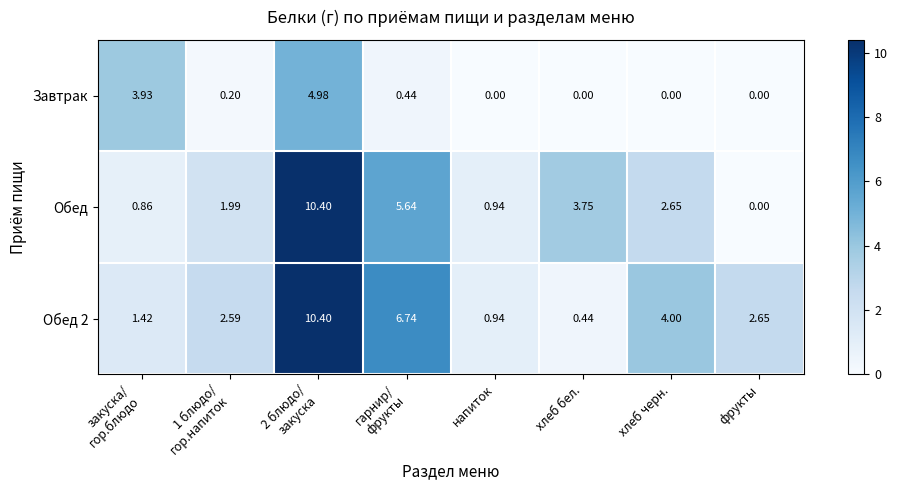

How many data points in Обед 2 are less than 2?

3